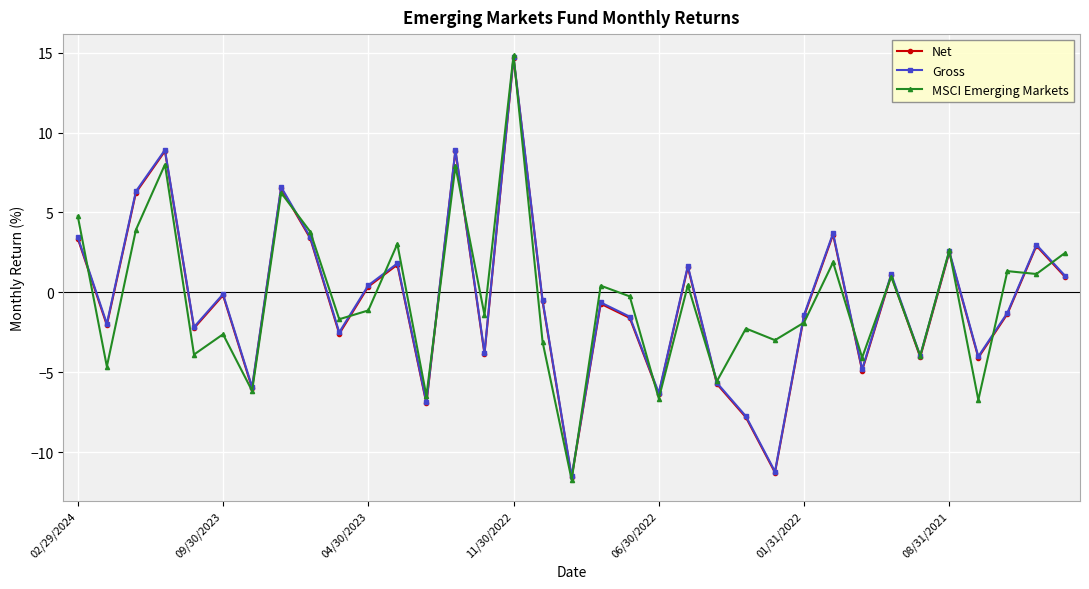

What is the value of the Net point at the 29th from the left?

1.1